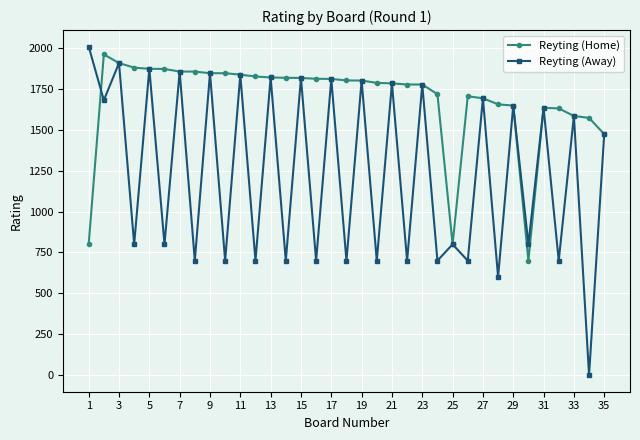

Does the chart have visible grid lines?

Yes